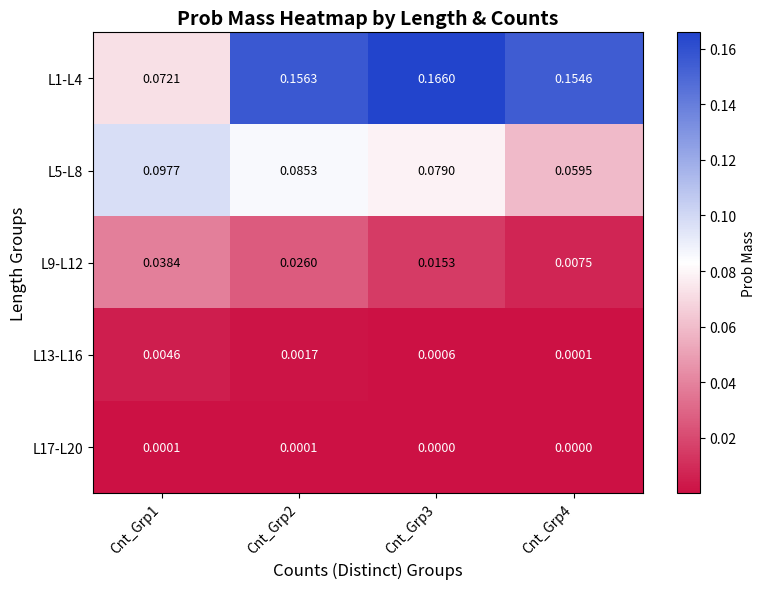

Which series has the largest range (max minus min)?

L1-L4